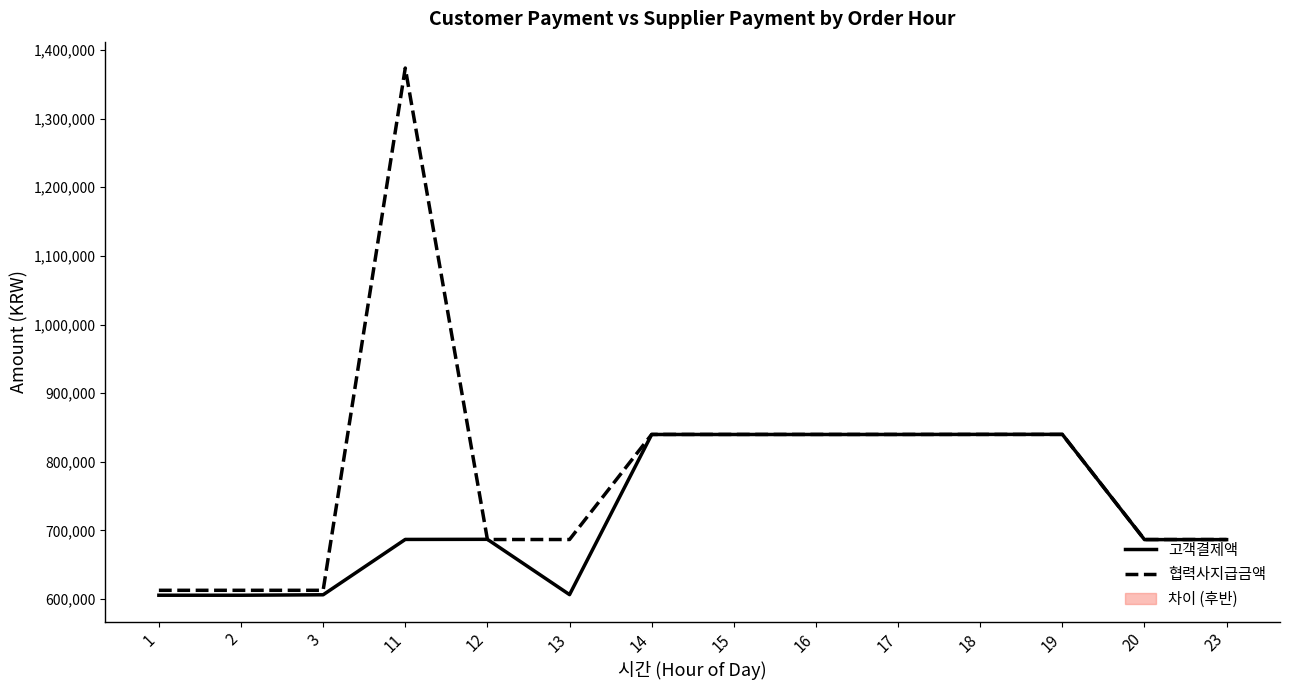

What is the difference between the second highest and second lowest values in the 협력사지급금액 series?

227065